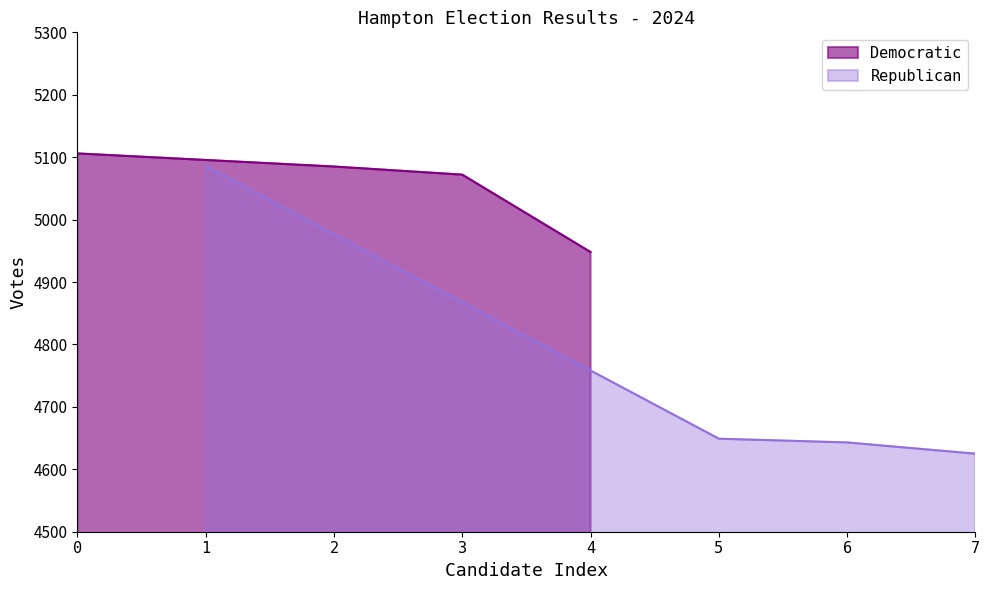

The value of Democratic at 4 is 6437. True or false?

False